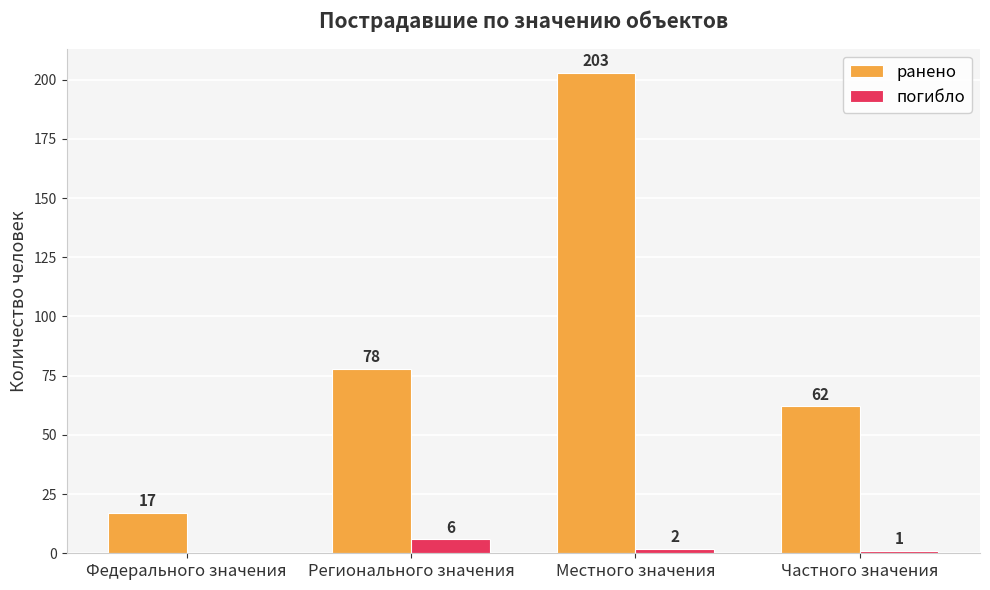

The value of погибло at Федерального значения is 0. True or false?

True